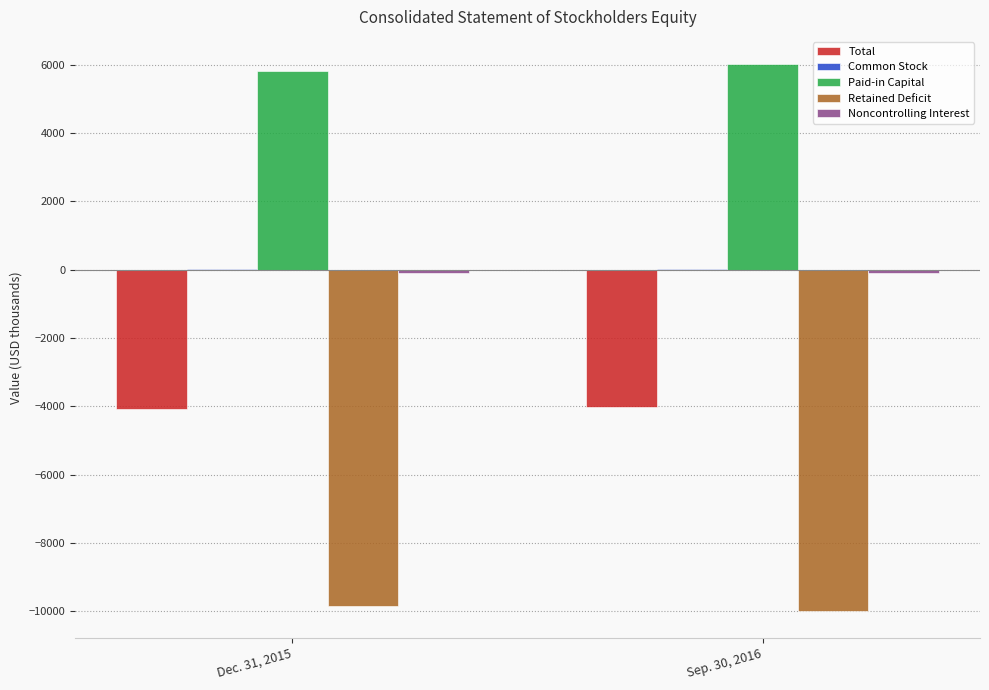

Is it true that Retained Deficit equals -9845 at Dec. 31, 2015?

True